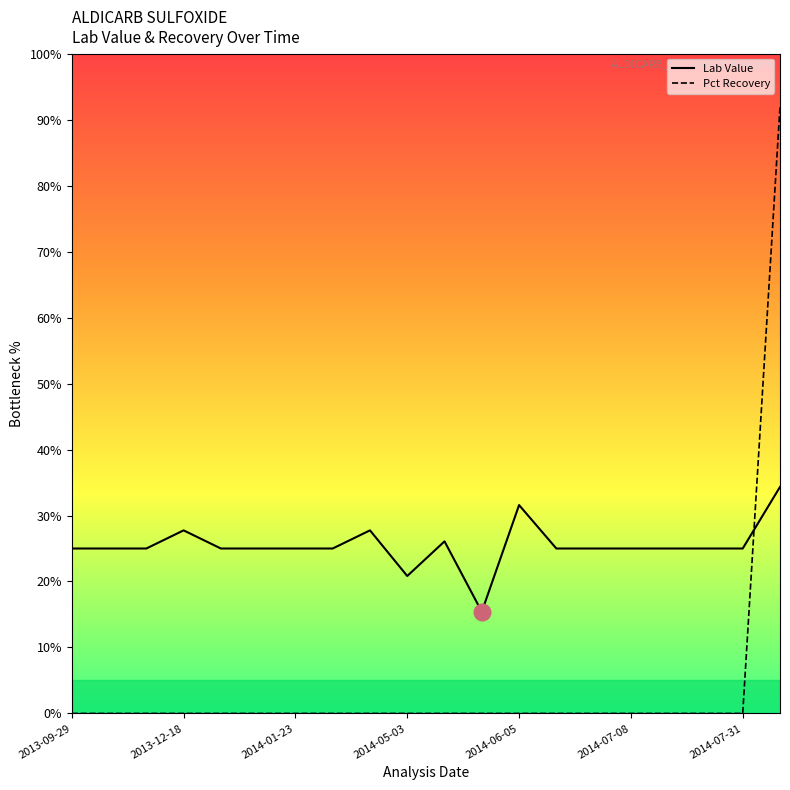

True or false: Lab Value has more than 1 points higher than both neighbors.

True